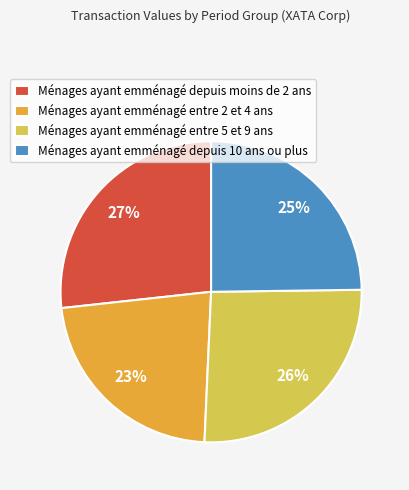

Approximately how many times larger is the value at Ménages ayant emménagé depuis moins de 2 ans compared to Ménages ayant emménagé entre 5 et 9 ans?

1.0